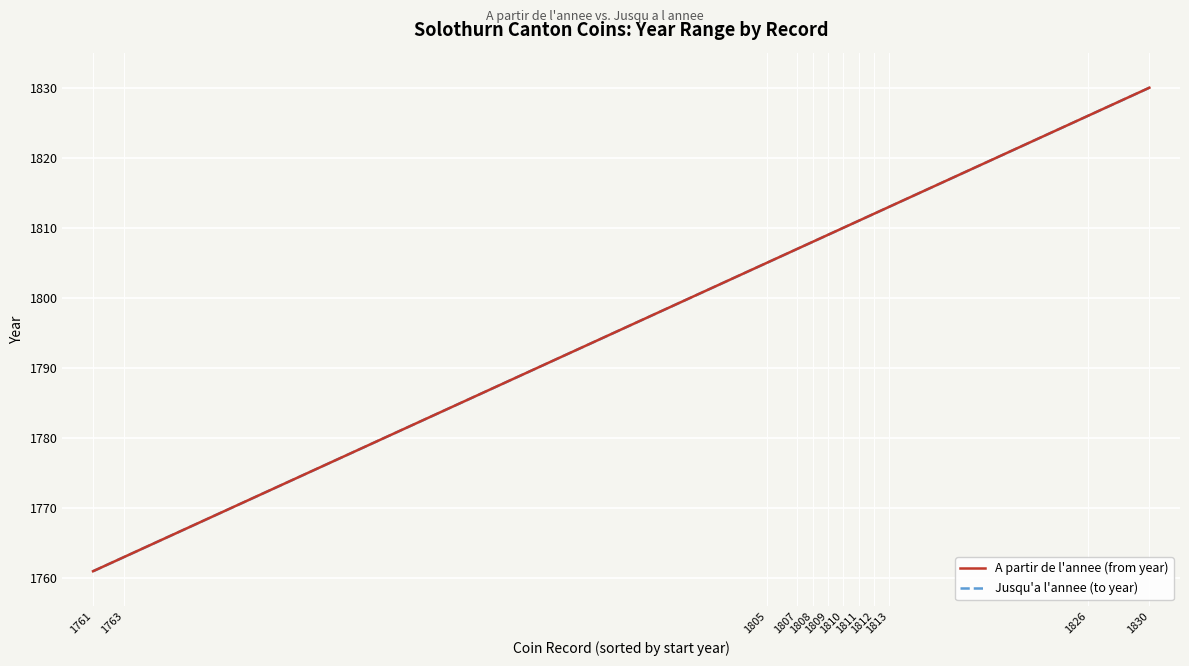

Which series has the widest spread of values?

A partir de l'annee (from year)